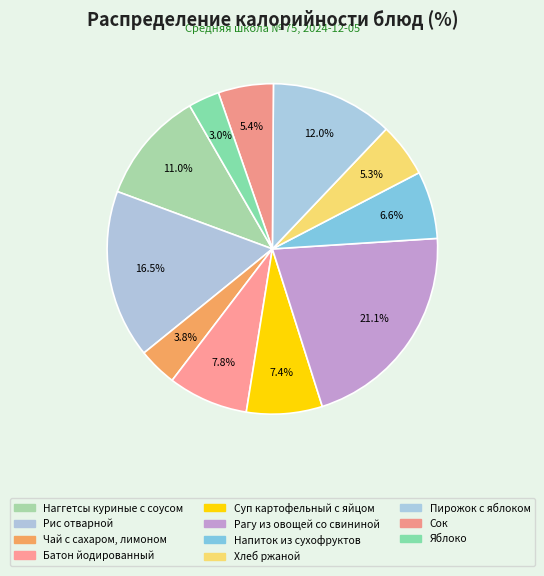

To the nearest percent, what percentage of the pie is Напиток из сухофруктов?

7%